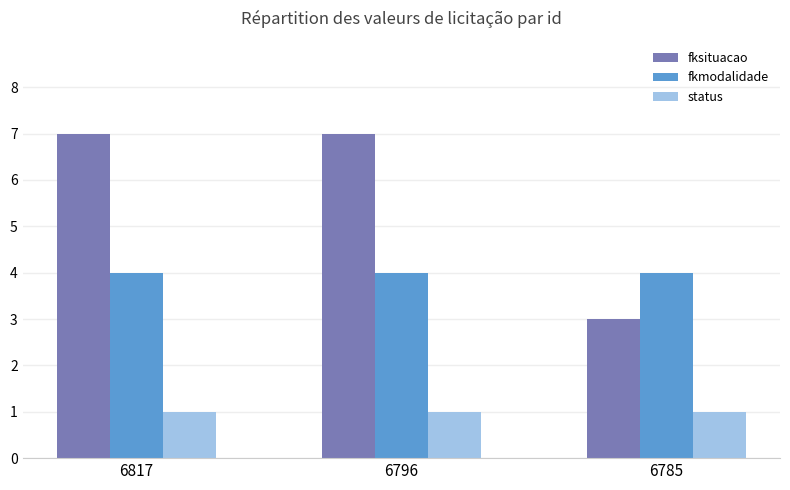

What is the highest value of the fkmodalidade series?

4